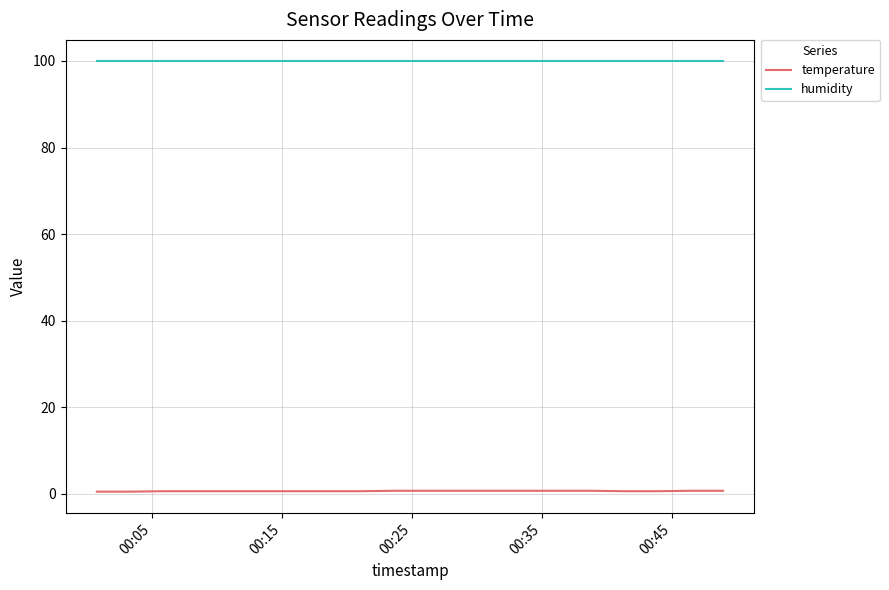

Rank the series by their maximum value, from lowest to highest.

temperature, humidity